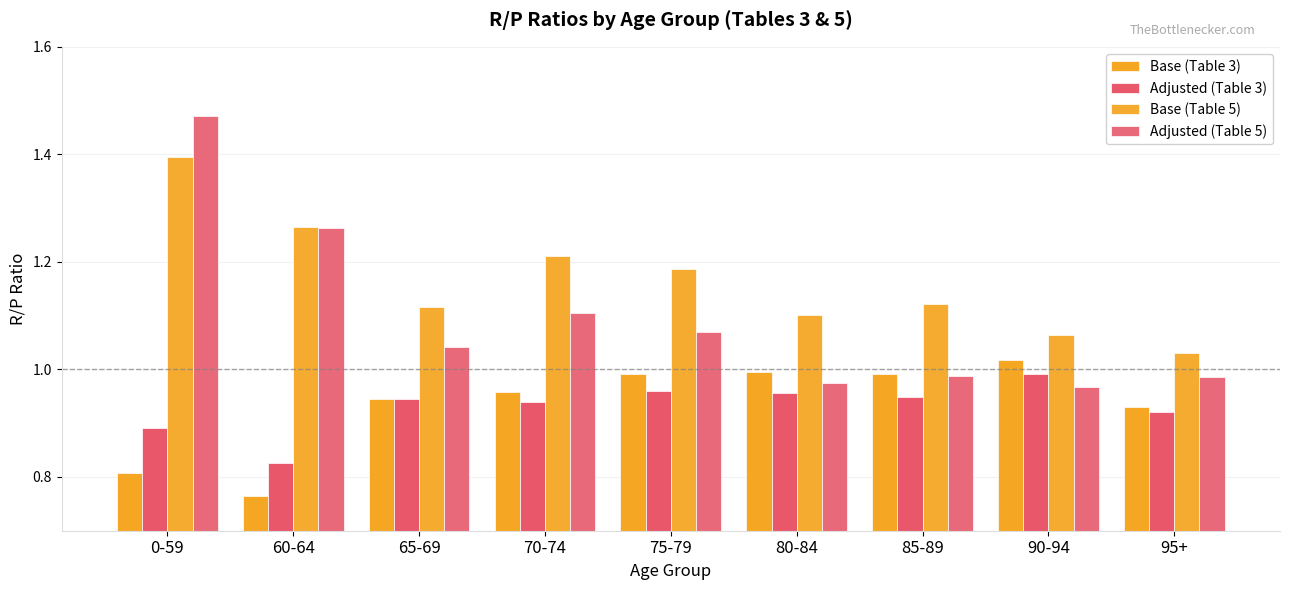

Is it true that Adjusted (Table 3) equals 0.9 at 85-89?

True